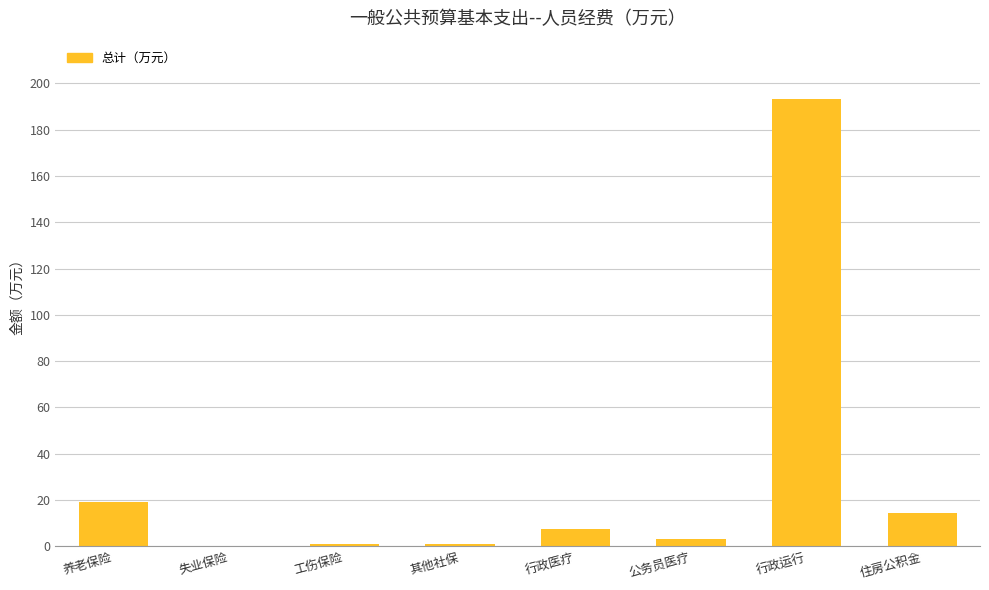

Where is the data nearest to the value 96?

养老保险